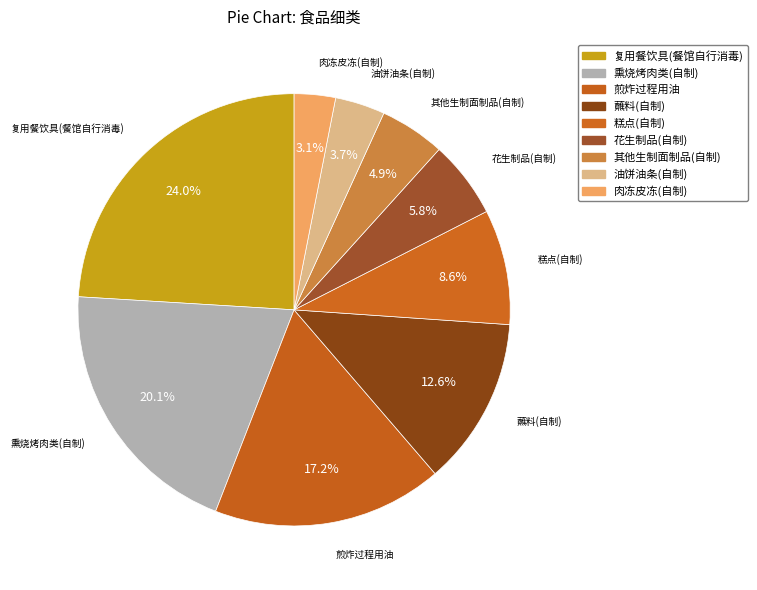

How much of the chart is everything except 煎炸过程用油?

82.8%